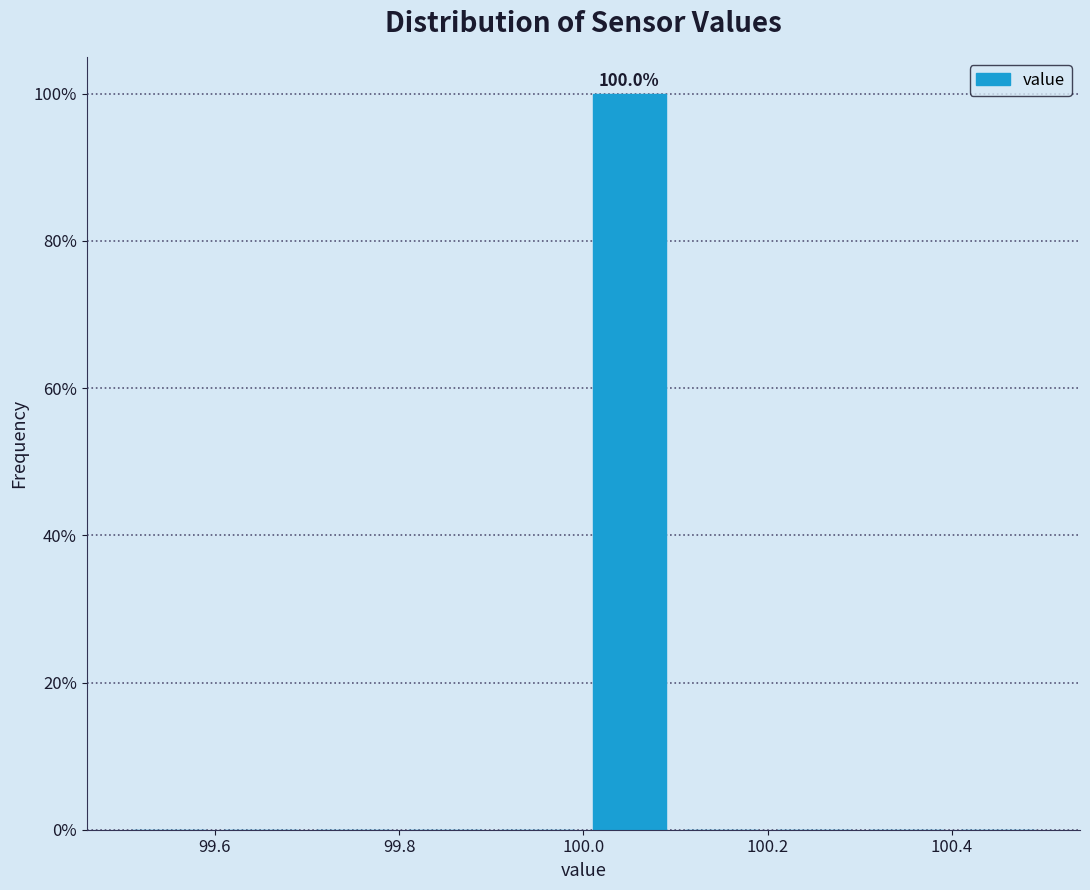

Which range on the x-axis has the tallest bar?

100.0 to 100.1